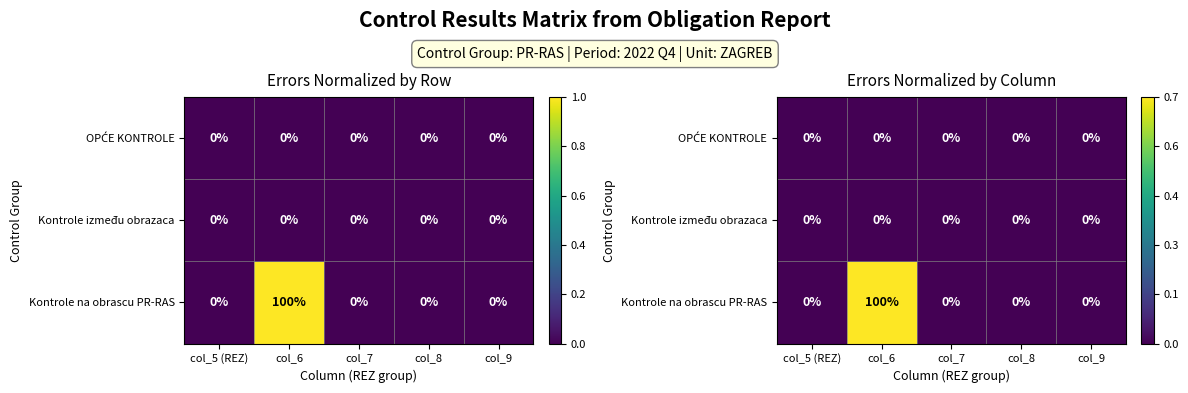

Between col_5 (REZ) and col_8, which series saw the biggest shift?

OPĆE KONTROLE